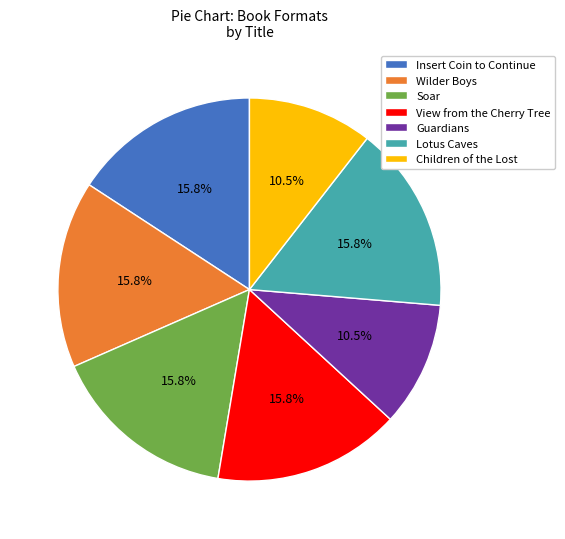

How many segments does this pie chart have?

7